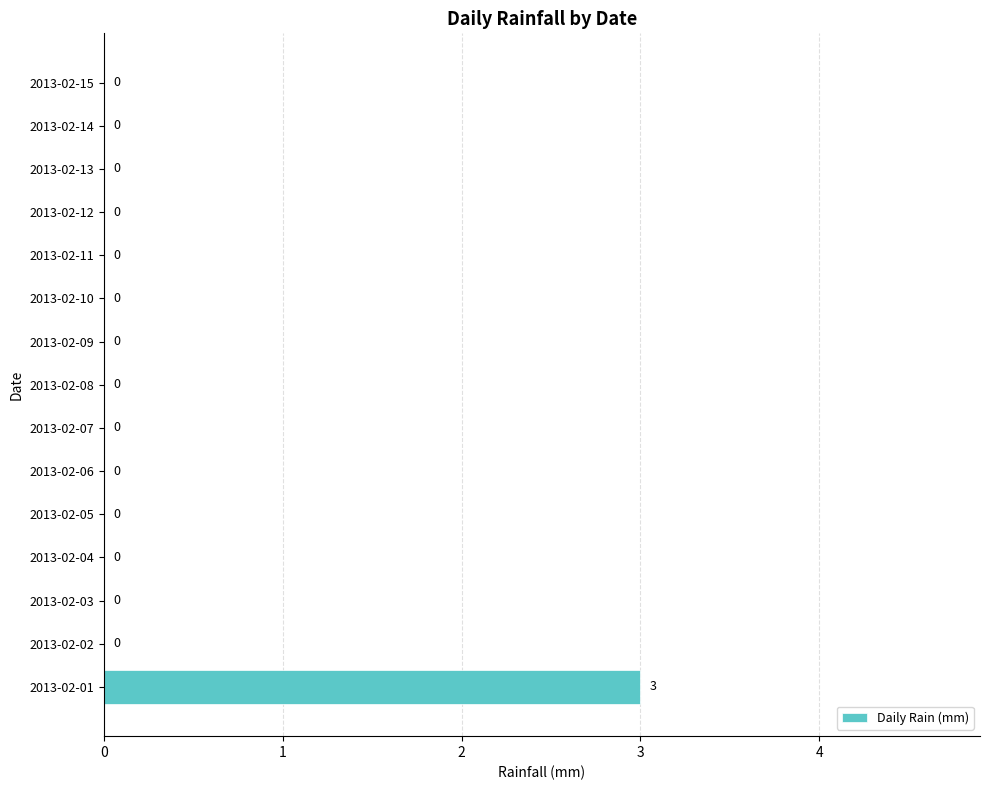

Which label corresponds to the largest value in the chart?

2013-02-01